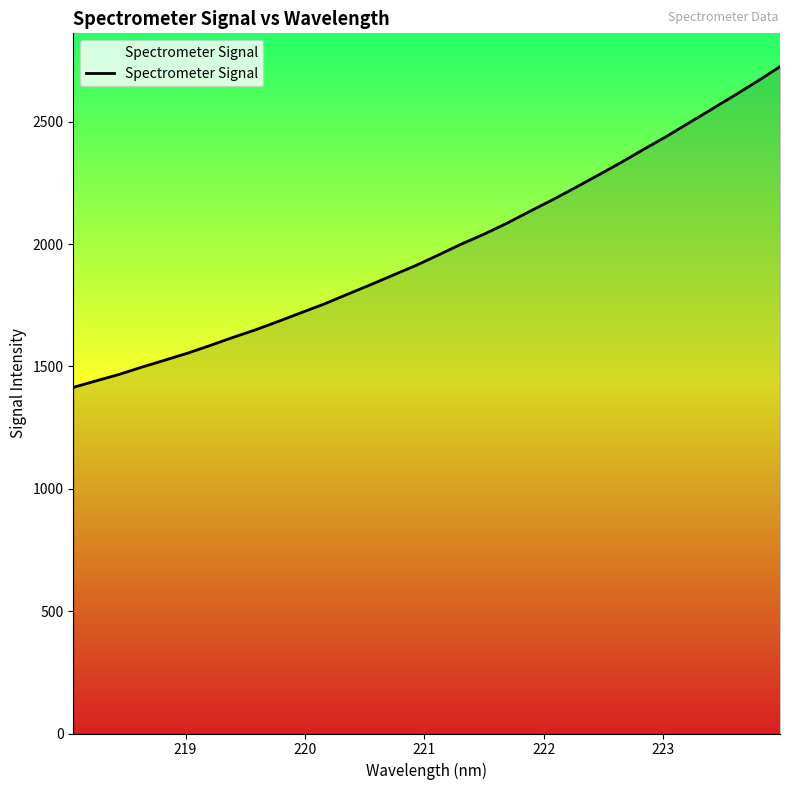

What is the difference between the maximum and minimum values?

1310.7